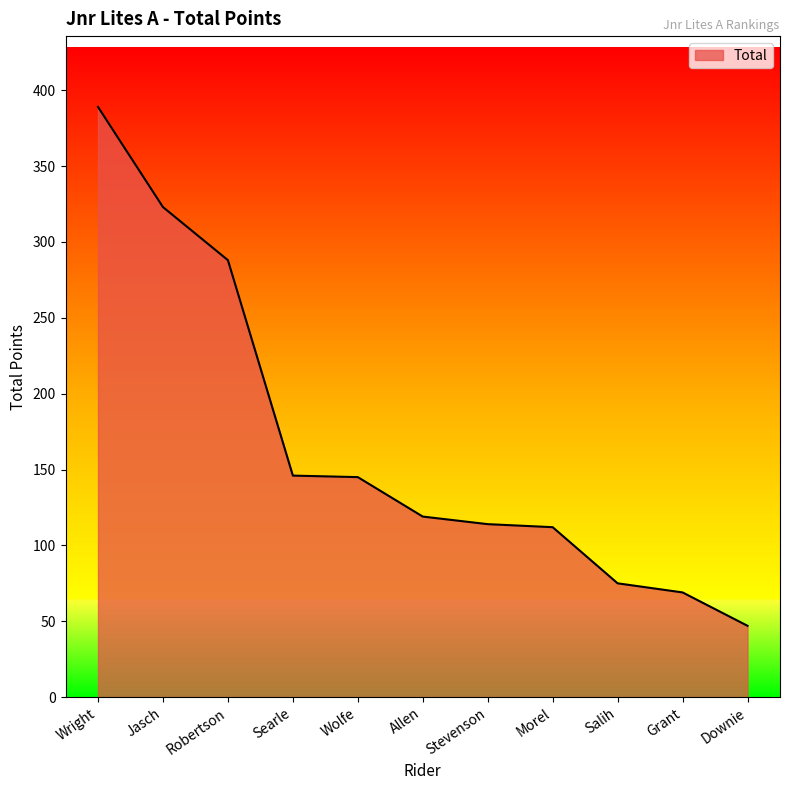

What is the change in value from Robertson to Searle?

-142